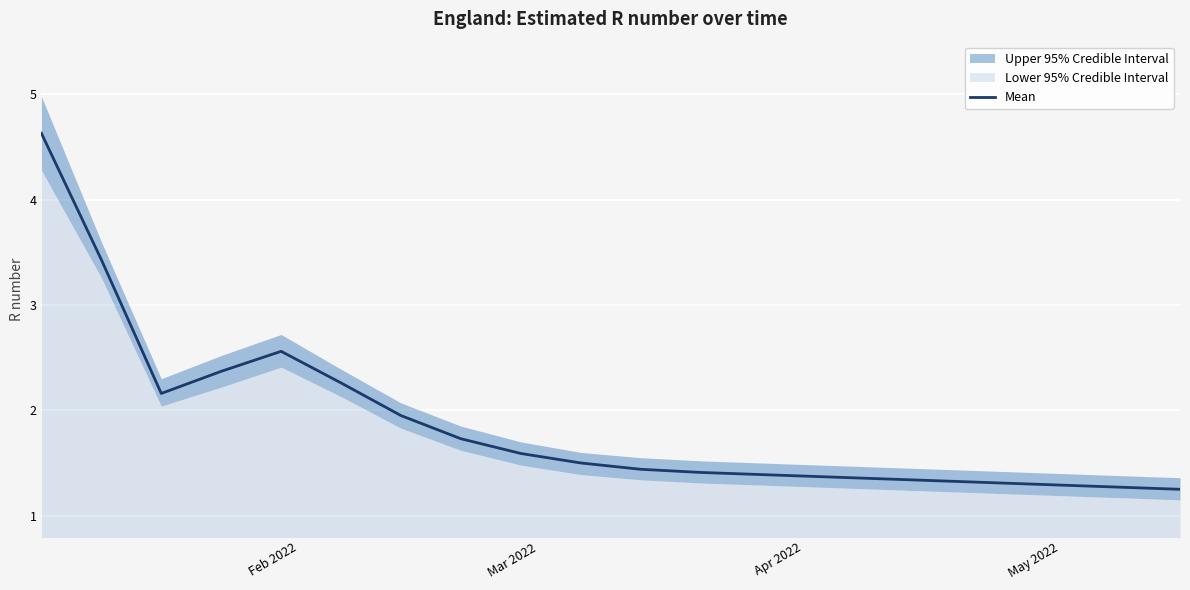

What is the maximum value for Mean?

4.6